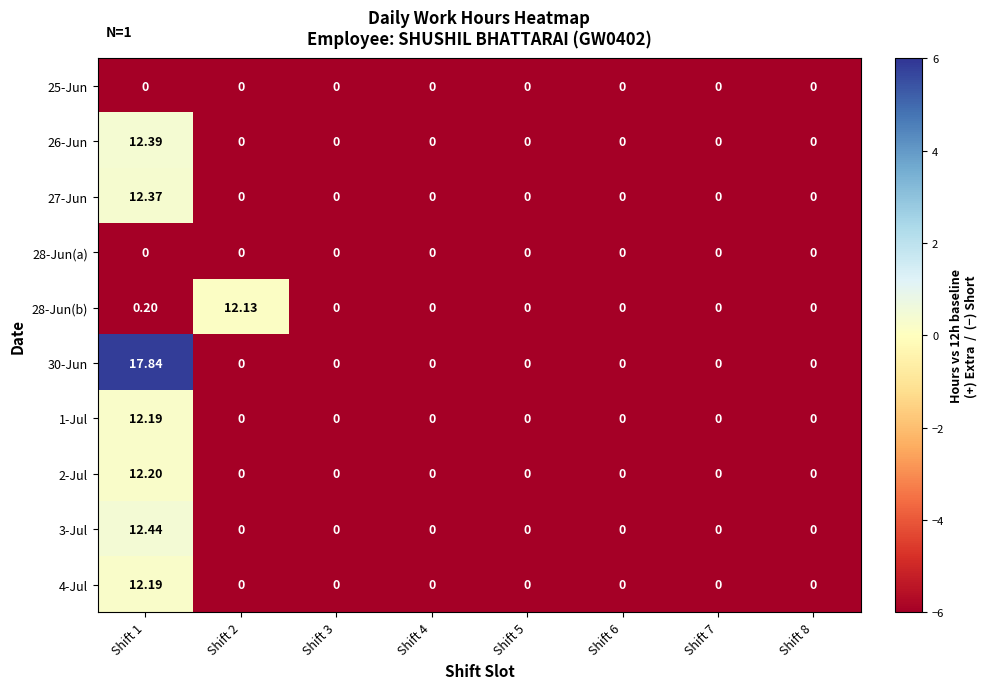

Reading left to right, extract all data points from this chart.

25-Jun: Shift 1=0.0	Shift 2=0.0	Shift 3=0.0	Shift 4=0.0	Shift 5=0.0	Shift 6=0.0	Shift 7=0.0	Shift 8=0.0
26-Jun: Shift 1=12.4	Shift 2=0.0	Shift 3=0.0	Shift 4=0.0	Shift 5=0.0	Shift 6=0.0	Shift 7=0.0	Shift 8=0.0
27-Jun: Shift 1=12.4	Shift 2=0.0	Shift 3=0.0	Shift 4=0.0	Shift 5=0.0	Shift 6=0.0	Shift 7=0.0	Shift 8=0.0
28-Jun(a): Shift 1=0.0	Shift 2=0.0	Shift 3=0.0	Shift 4=0.0	Shift 5=0.0	Shift 6=0.0	Shift 7=0.0	Shift 8=0.0
28-Jun(b): Shift 1=0.2	Shift 2=12.1	Shift 3=0.0	Shift 4=0.0	Shift 5=0.0	Shift 6=0.0	Shift 7=0.0	Shift 8=0.0
30-Jun: Shift 1=17.8	Shift 2=0.0	Shift 3=0.0	Shift 4=0.0	Shift 5=0.0	Shift 6=0.0	Shift 7=0.0	Shift 8=0.0
1-Jul: Shift 1=12.2	Shift 2=0.0	Shift 3=0.0	Shift 4=0.0	Shift 5=0.0	Shift 6=0.0	Shift 7=0.0	Shift 8=0.0
2-Jul: Shift 1=12.2	Shift 2=0.0	Shift 3=0.0	Shift 4=0.0	Shift 5=0.0	Shift 6=0.0	Shift 7=0.0	Shift 8=0.0
3-Jul: Shift 1=12.4	Shift 2=0.0	Shift 3=0.0	Shift 4=0.0	Shift 5=0.0	Shift 6=0.0	Shift 7=0.0	Shift 8=0.0
4-Jul: Shift 1=12.2	Shift 2=0.0	Shift 3=0.0	Shift 4=0.0	Shift 5=0.0	Shift 6=0.0	Shift 7=0.0	Shift 8=0.0